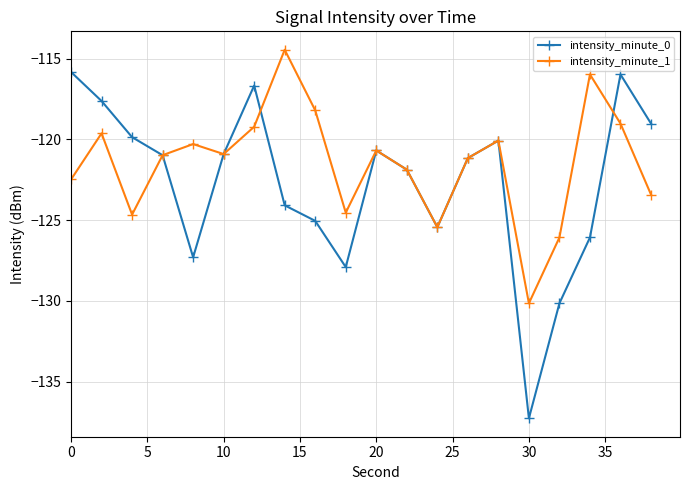

Which series has the largest total across all categories?

intensity_minute_1